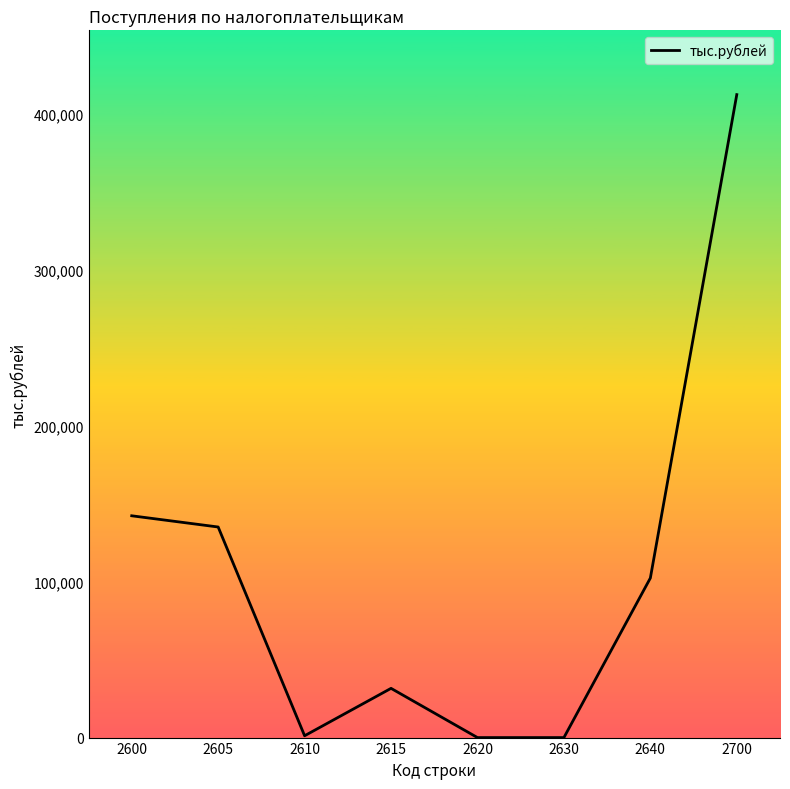

At which category does the data reach its first local valley?

2610